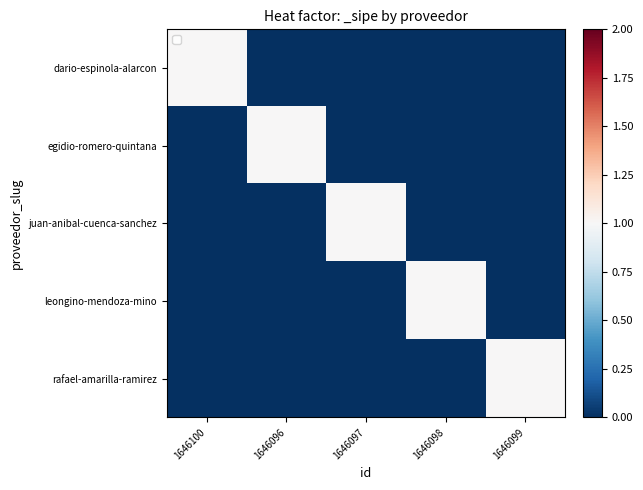

What is the total value across all series at 1646097?

1